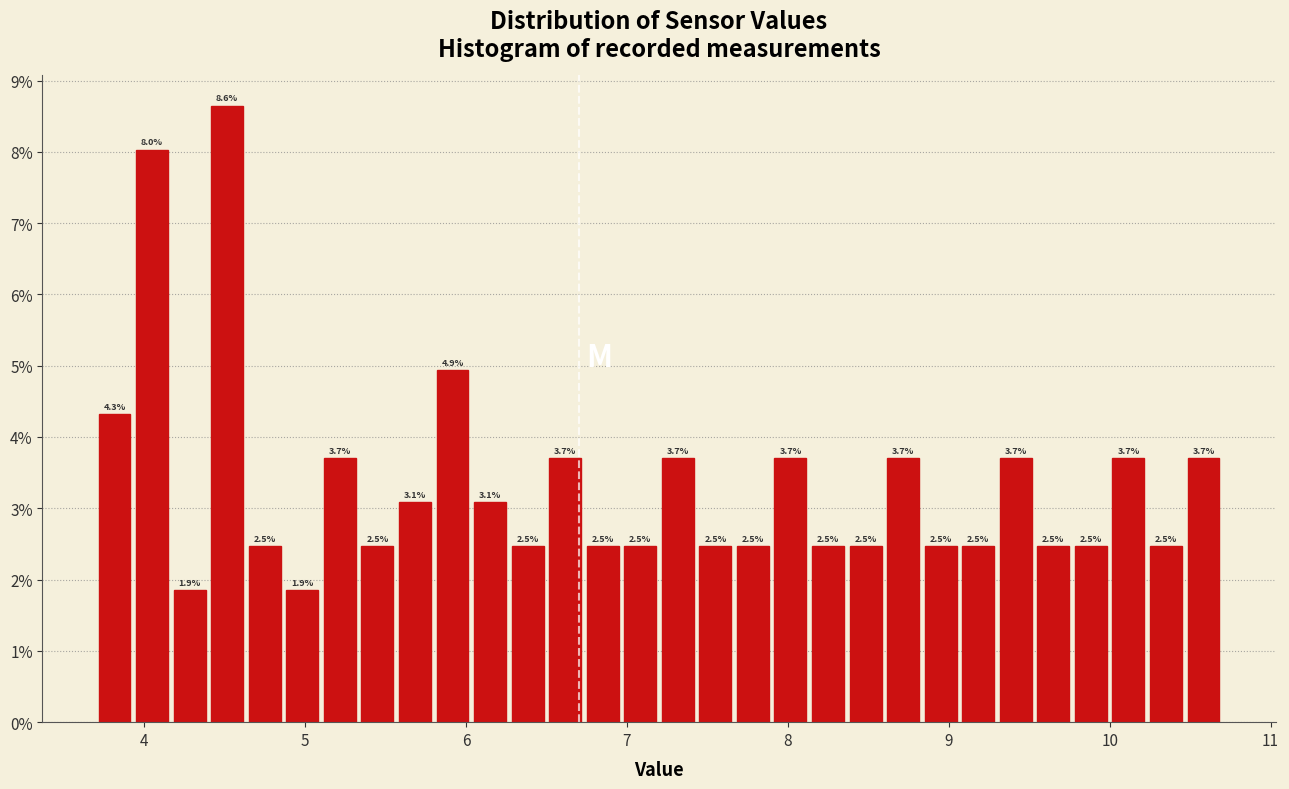

Read against the x-axis, roughly where is the centre of the tallest bar?

4.5